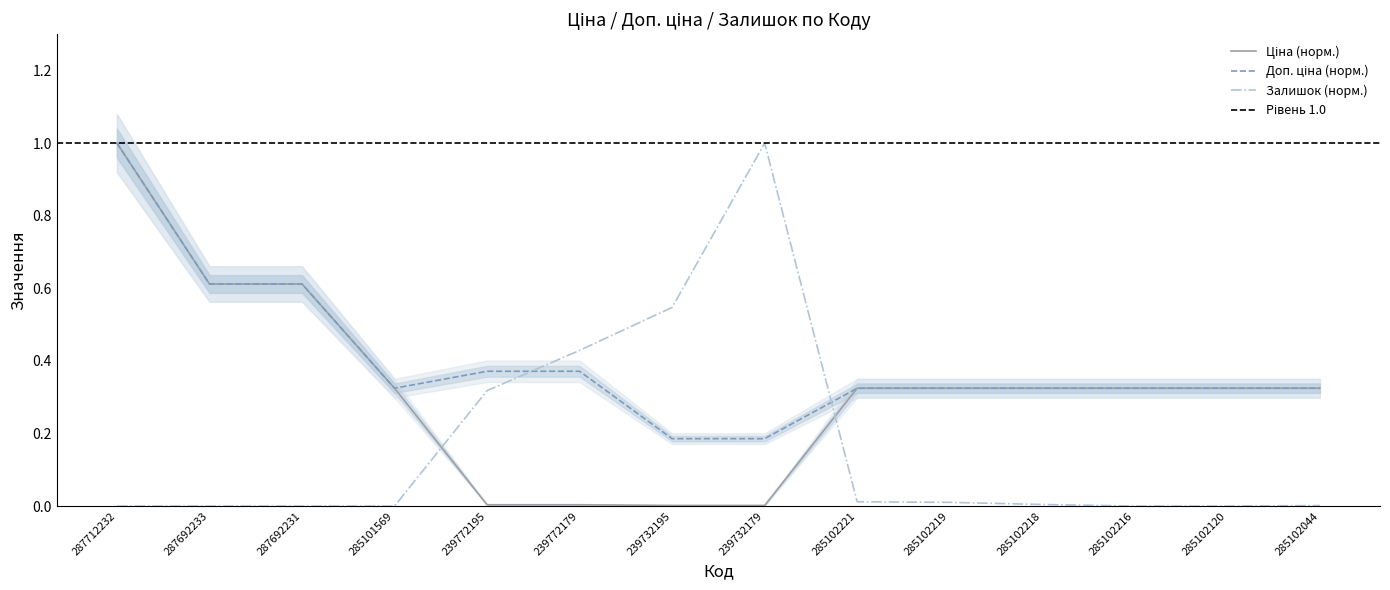

What is the label of the 2nd point from the right?

285102120